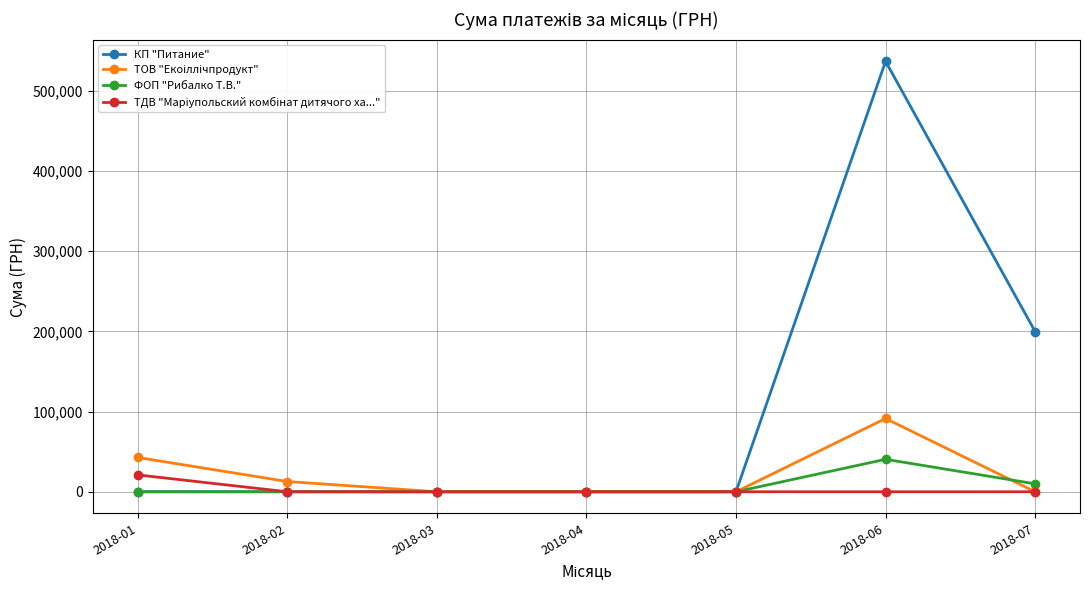

Does the chart display data point markers on the line(s)?

Yes